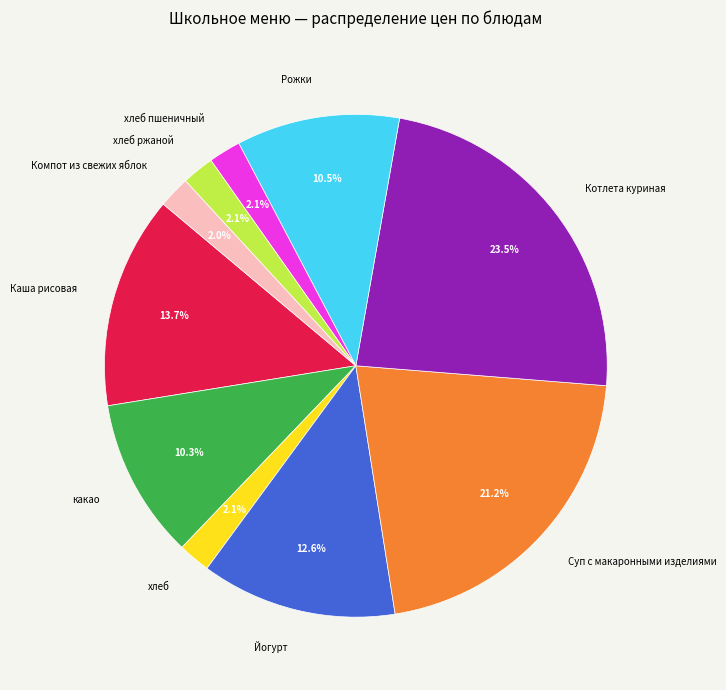

How much of the chart is everything except Компот из свежих яблок?

98.0%